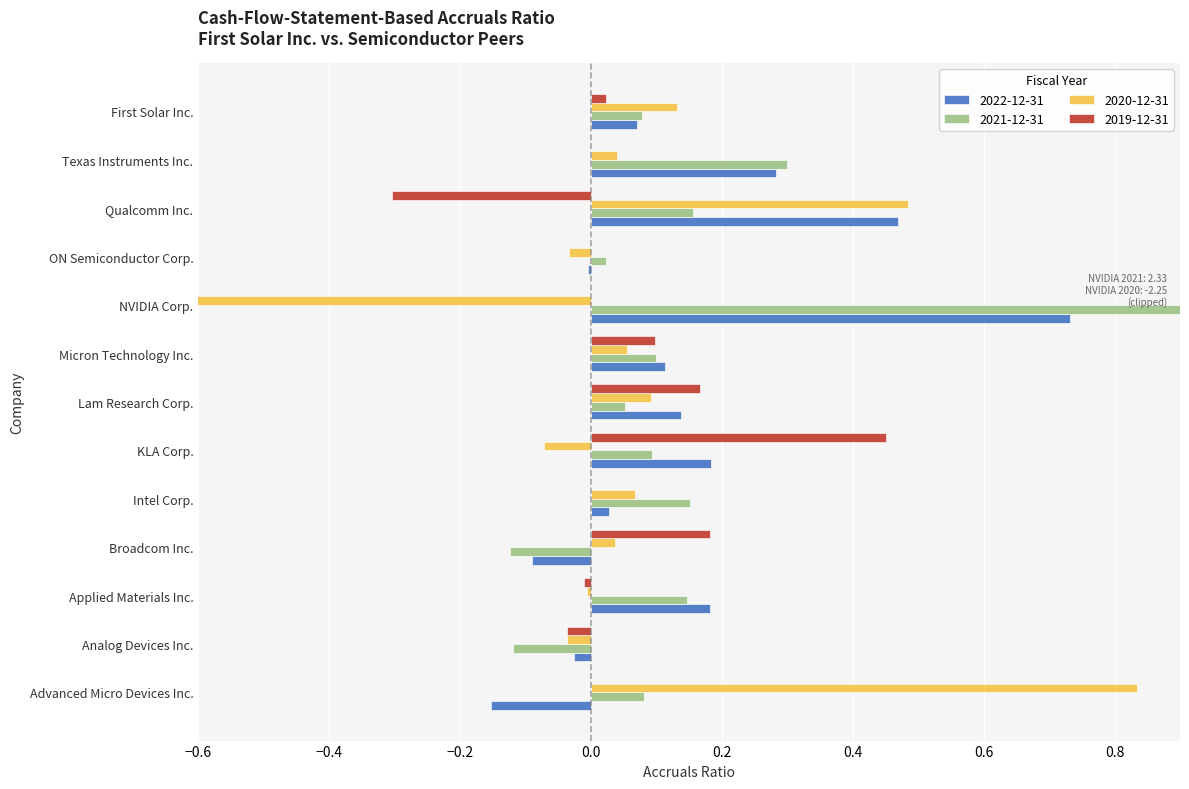

At how many categories does at least one series exceed 0?

12